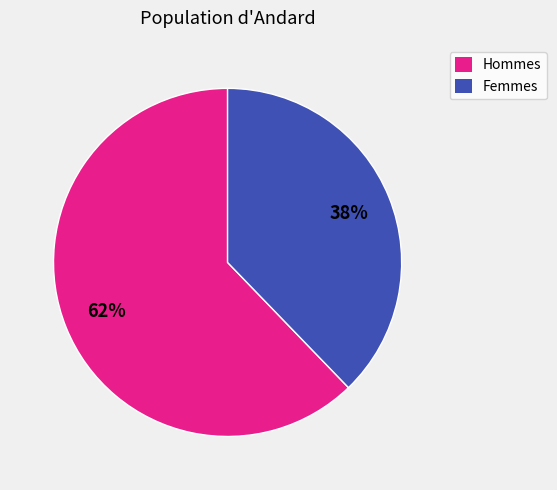

To the nearest percent, what is the difference between the largest and smallest slice percentages?

24%